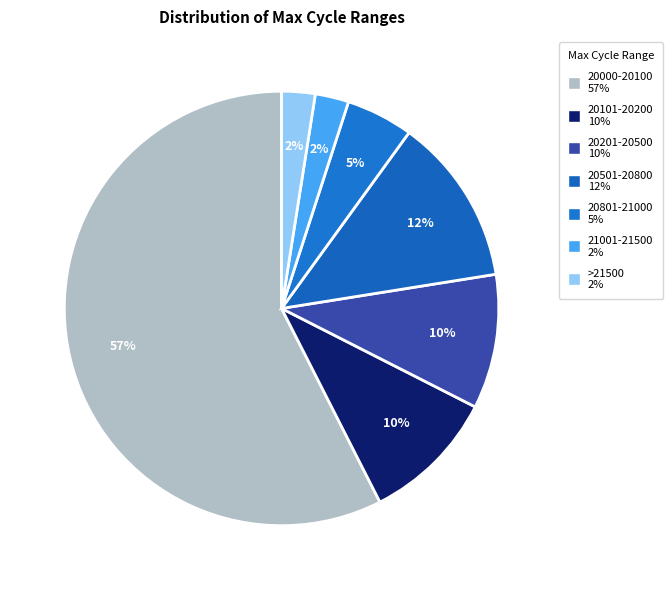

How many slices are in this pie chart?

7